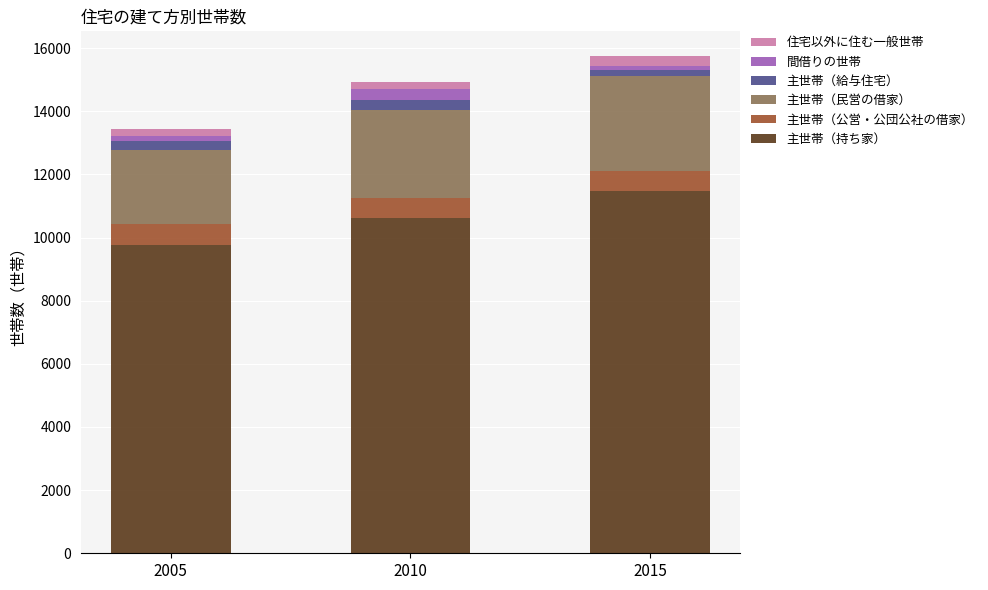

What is the maximum value for 主世帯（持ち家）?

11482